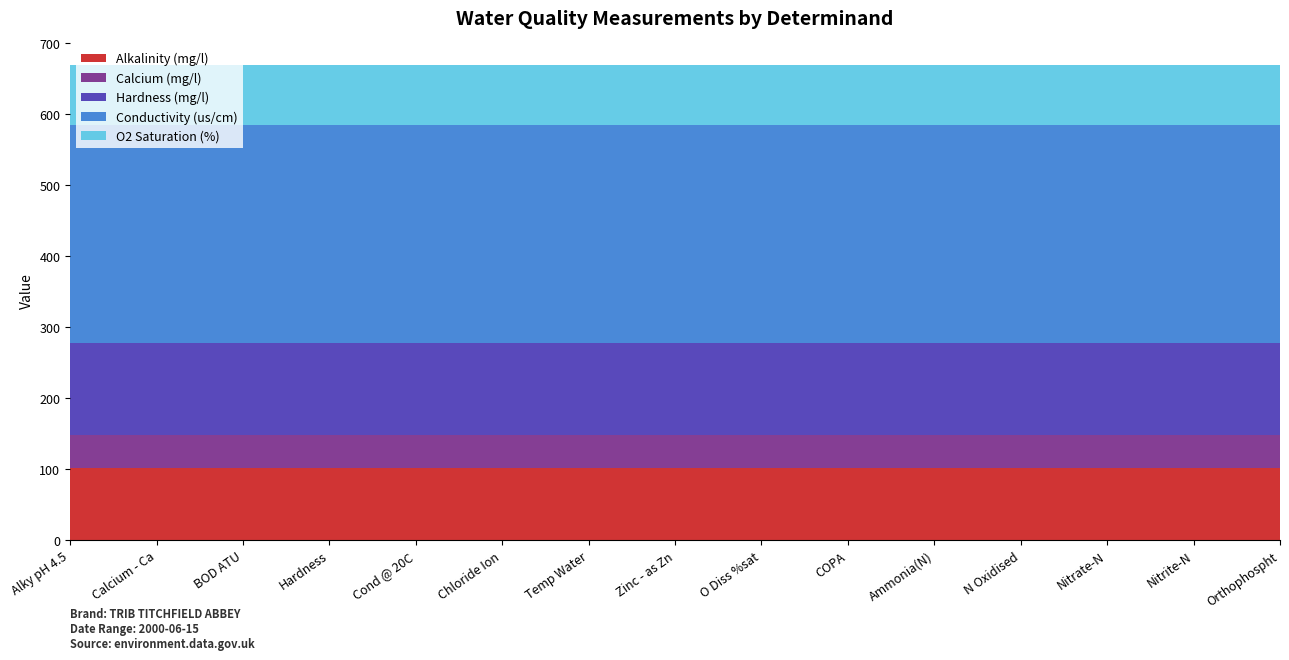

Reading right to left, extract all data points from this chart.

Alkalinity (mg/l): 102.0	102.0	102.0	102.0	102.0	102.0	102.0	102.0	102.0	102.0	102.0	102.0	102.0	102.0	102.0
Calcium (mg/l): 45.6	45.6	45.6	45.6	45.6	45.6	45.6	45.6	45.6	45.6	45.6	45.6	45.6	45.6	45.6
Hardness (mg/l): 130.0	130.0	130.0	130.0	130.0	130.0	130.0	130.0	130.0	130.0	130.0	130.0	130.0	130.0	130.0
Conductivity (us/cm): 307.0	307.0	307.0	307.0	307.0	307.0	307.0	307.0	307.0	307.0	307.0	307.0	307.0	307.0	307.0
O2 Saturation (%): 84.8	84.8	84.8	84.8	84.8	84.8	84.8	84.8	84.8	84.8	84.8	84.8	84.8	84.8	84.8